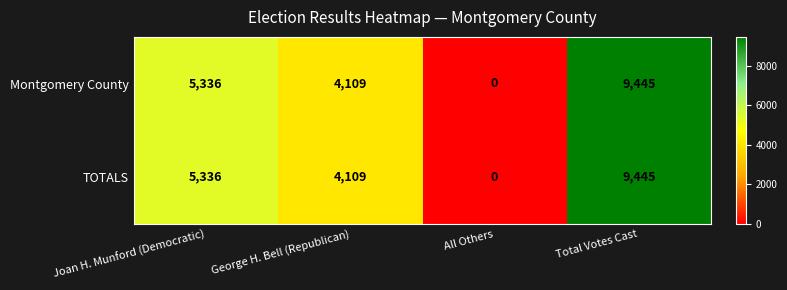

What is the maximum value shown in the chart?

9445